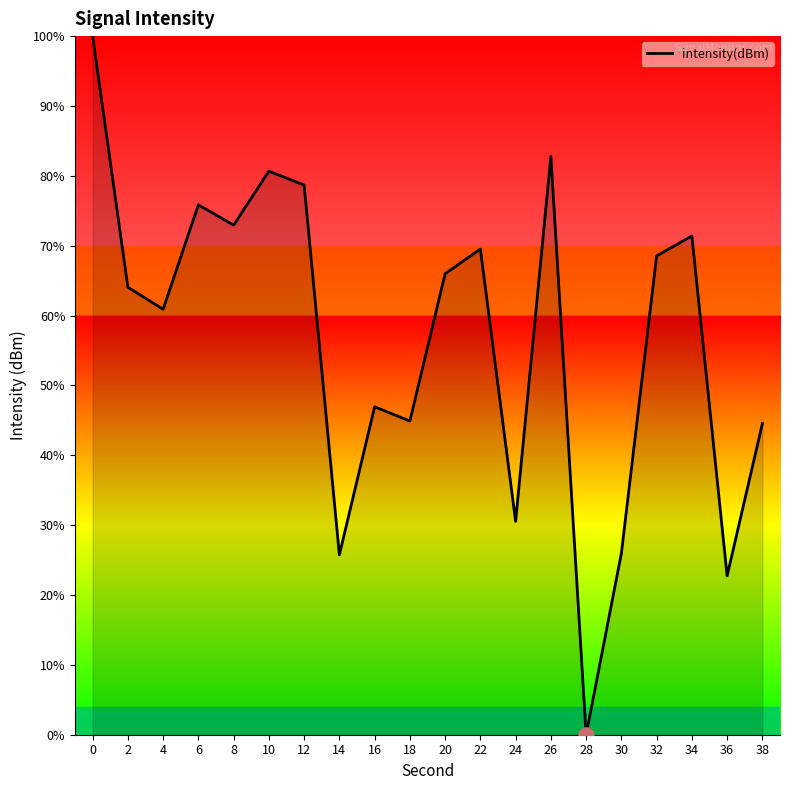

What is the ratio of the value at 10 to the value at 38?

1.8